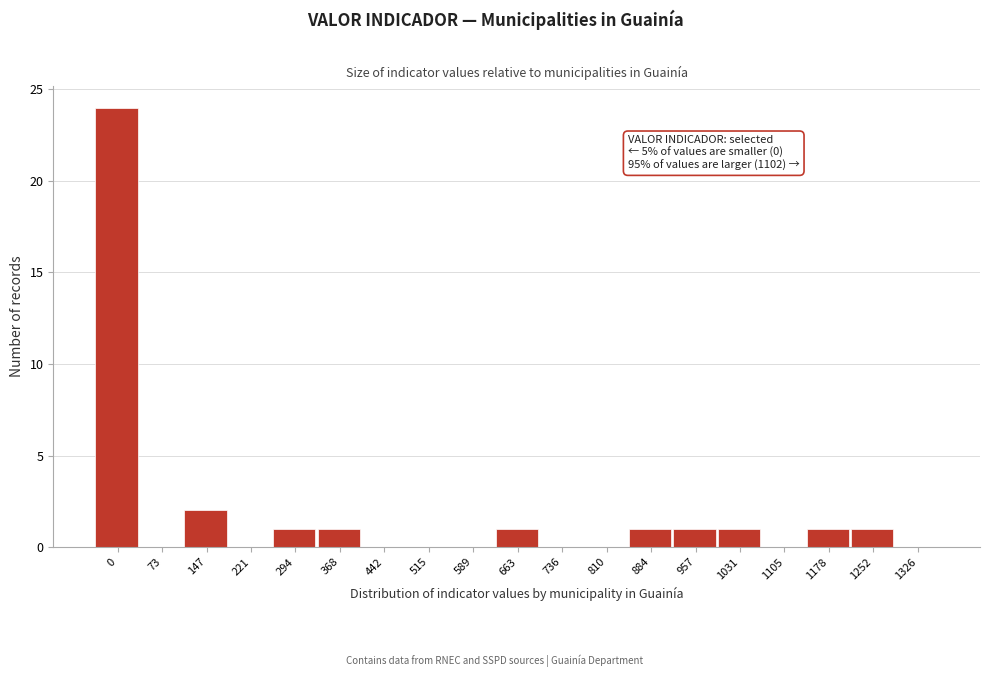

Reading left to right, transcribe all the data shown in this chart.

0=24	73=0	147=2	221=0	294=1	368=1	442=0	515=0	589=0	663=1	736=0	810=0	884=1	957=1	1031=1	1105=0	1178=1	1252=1	1326=0